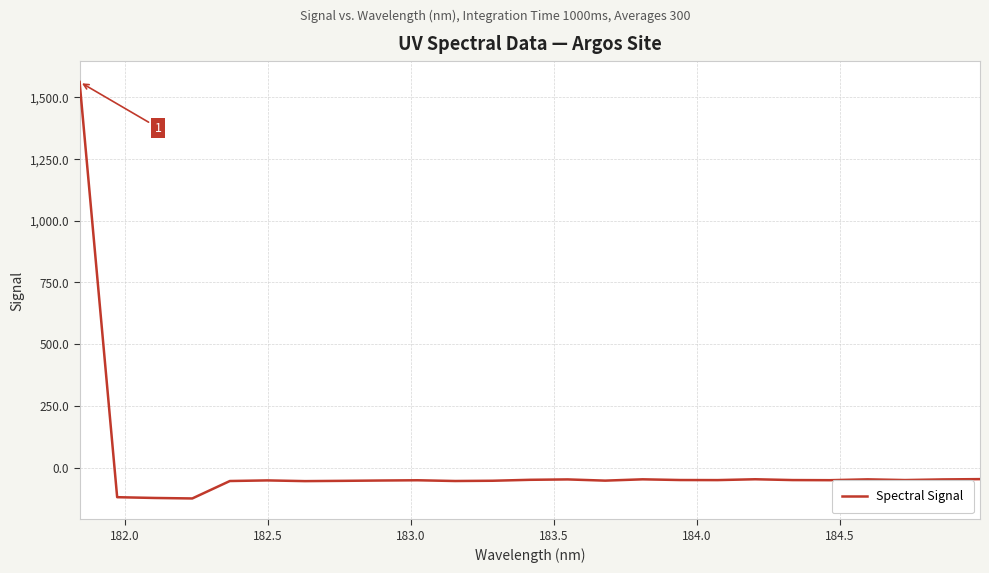

How many lines are shown in the chart?

1